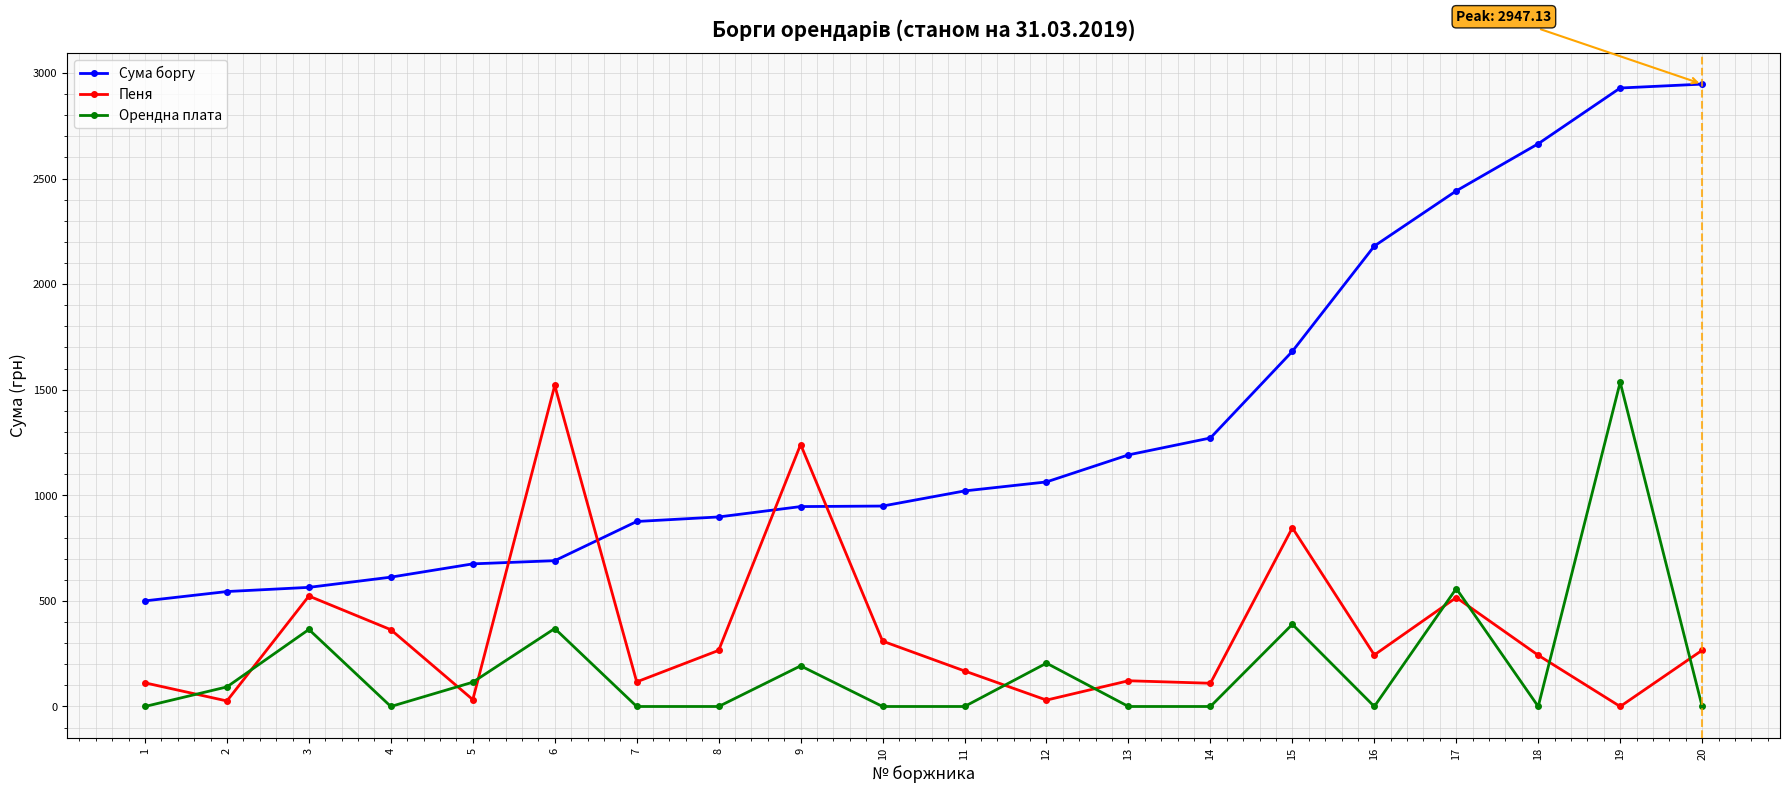

Between 6 and 10, which series saw the biggest shift?

Пеня